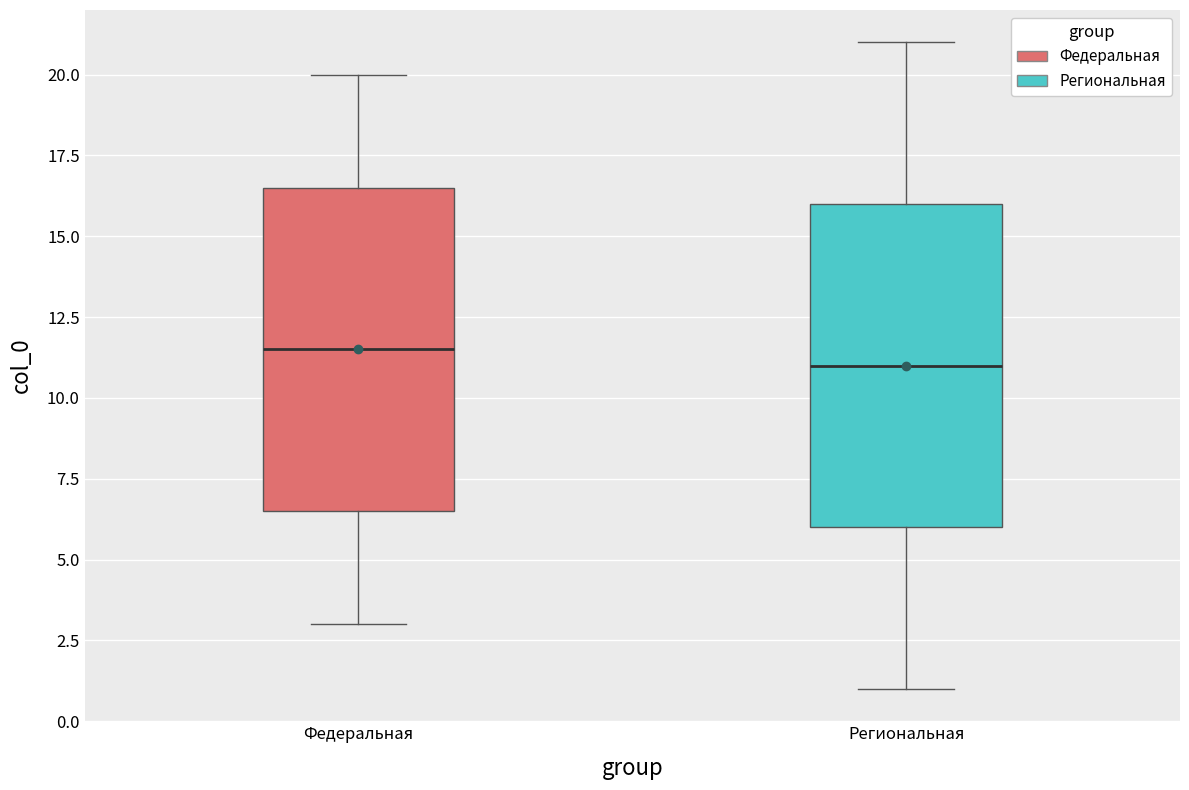

Which box has the lowest median line?

Региональная